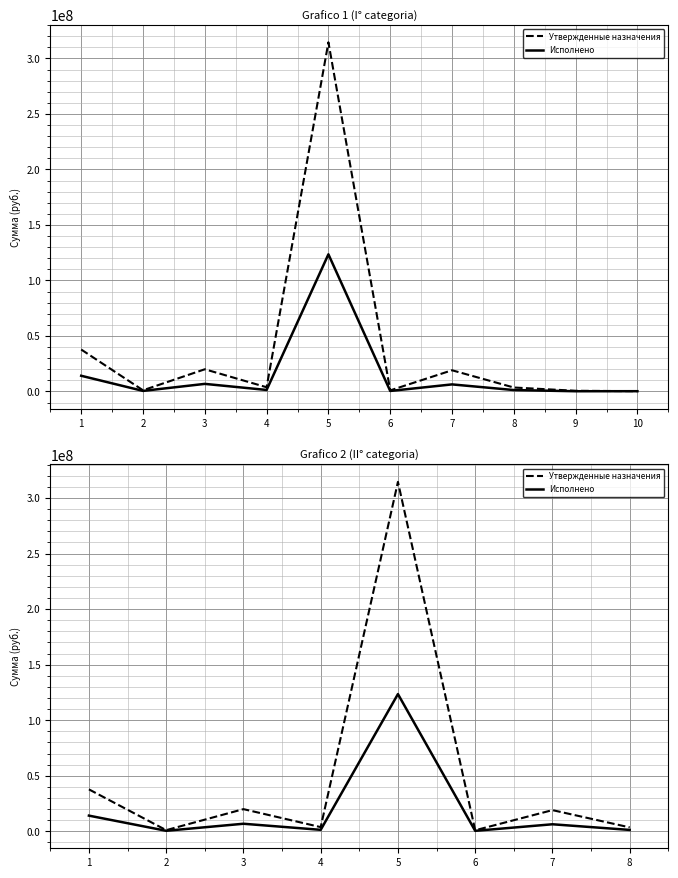

In Исполнено, how many points are higher than both neighbors (excluding endpoints)?

3